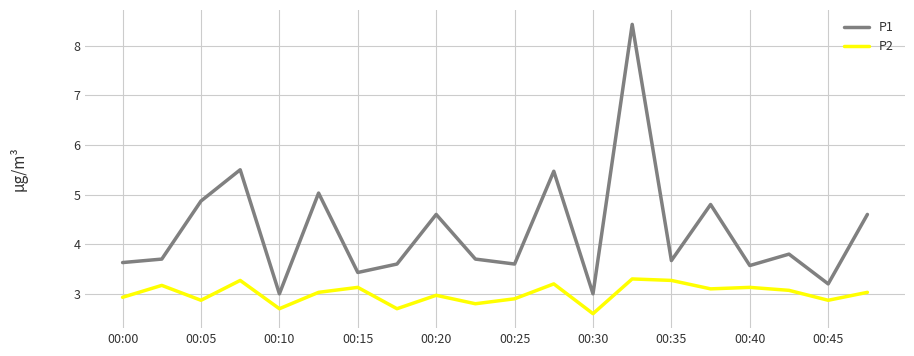

Which series has the largest total across all categories?

P1